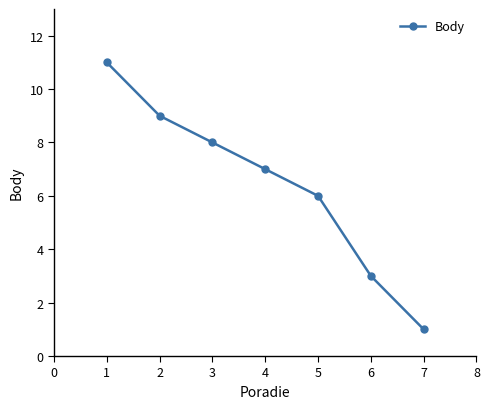

What is the difference between the maximum and minimum values?

10